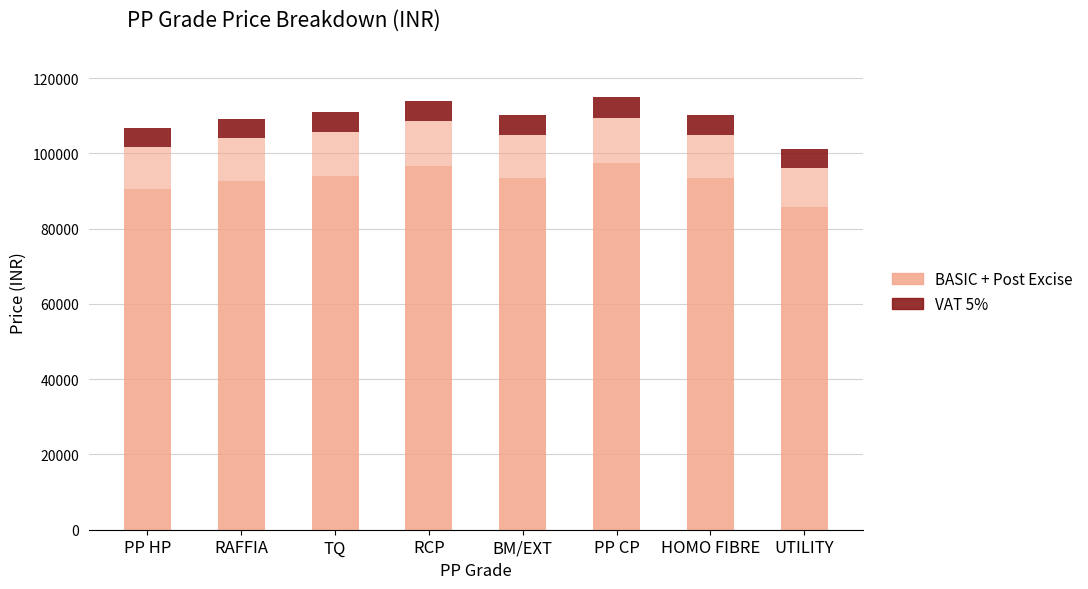

What is the label of the 1st bar from the left?

PP HP